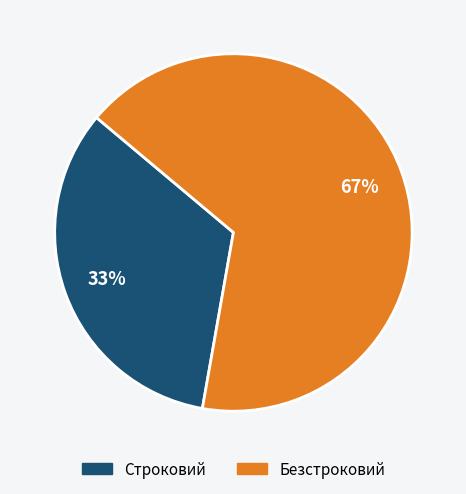

Is the sum of Безстроковий and Строковий greater than half?

Yes